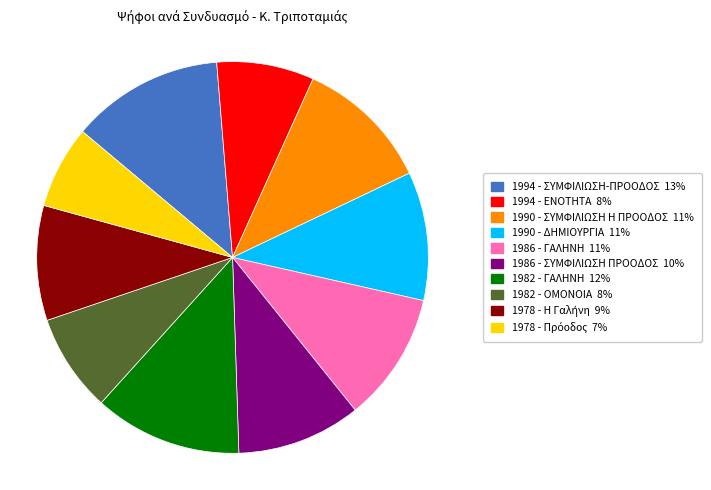

Is the sum of 1982 - ΓΑΛΗΝΗ and 1994 - ΕΝΟΤΗΤΑ greater than half?

No